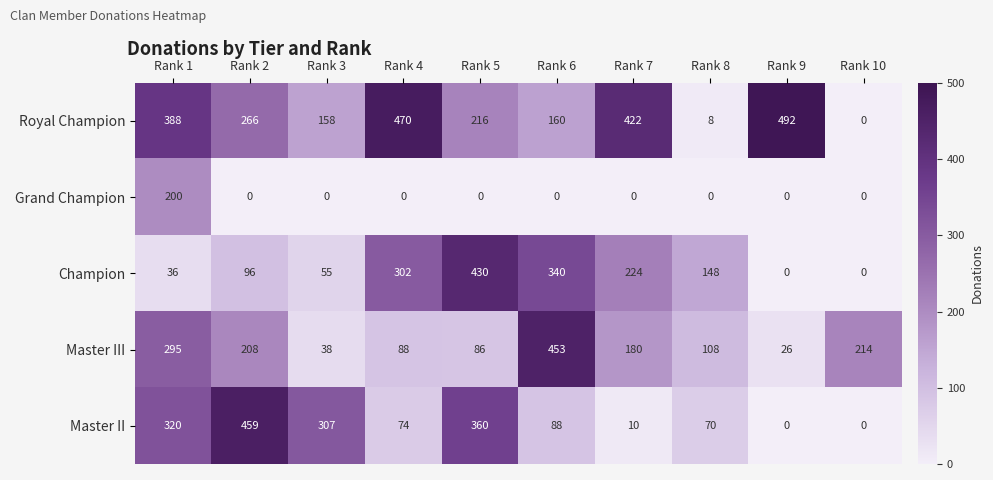

Which category has the highest value in the Master II series?

Rank 2